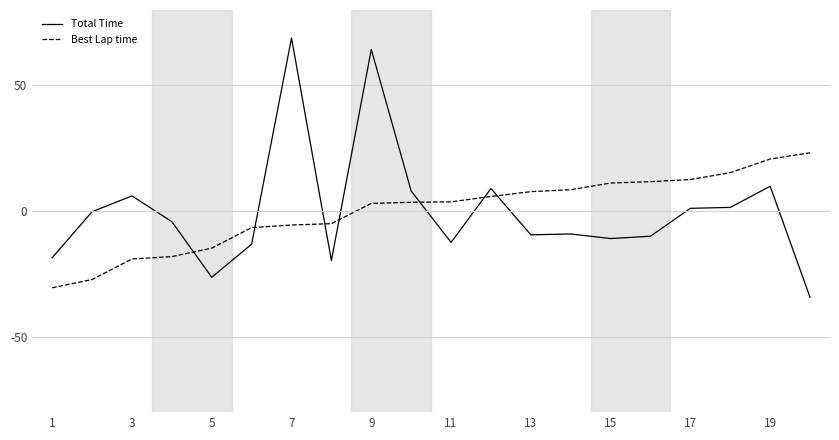

List the series in order of their peak value, lowest first.

Best Lap time, Total Time